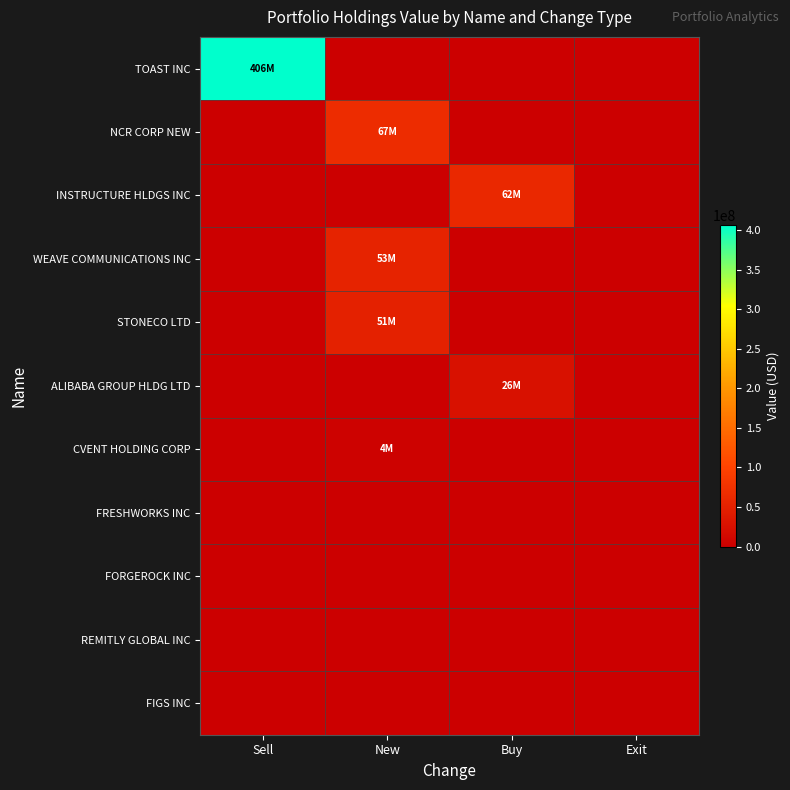

At which category does the chart reach its peak across all series?

Sell